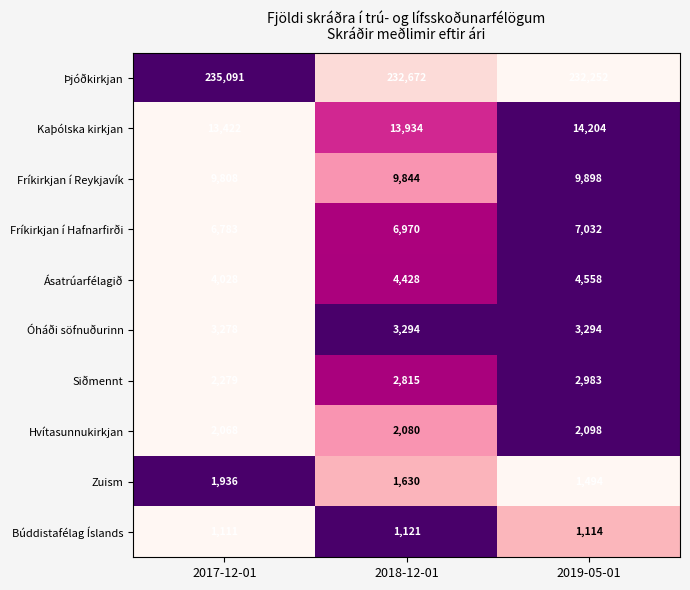

What is the highest value of the Ásatrúarfélagið series?

4558